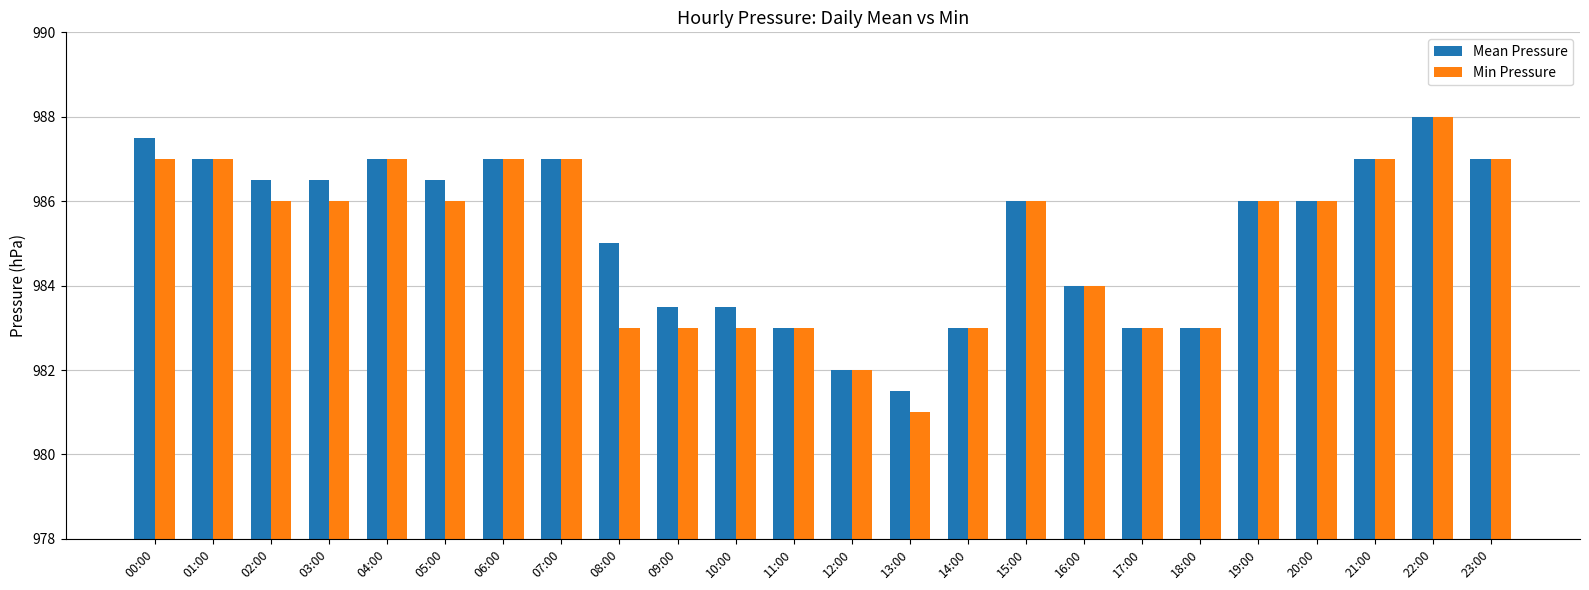

Reading left to right, extract all data points from this chart.

Mean Pressure: 00:00=987.5	01:00=987.0	02:00=986.5	03:00=986.5	04:00=987.0	05:00=986.5	06:00=987.0	07:00=987.0	08:00=985.0	09:00=983.5	10:00=983.5	11:00=983.0	12:00=982.0	13:00=981.5	14:00=983.0	15:00=986.0	16:00=984.0	17:00=983.0	18:00=983.0	19:00=986.0	20:00=986.0	21:00=987.0	22:00=988.0	23:00=987.0
Min Pressure: 00:00=987.0	01:00=987.0	02:00=986.0	03:00=986.0	04:00=987.0	05:00=986.0	06:00=987.0	07:00=987.0	08:00=983.0	09:00=983.0	10:00=983.0	11:00=983.0	12:00=982.0	13:00=981.0	14:00=983.0	15:00=986.0	16:00=984.0	17:00=983.0	18:00=983.0	19:00=986.0	20:00=986.0	21:00=987.0	22:00=988.0	23:00=987.0